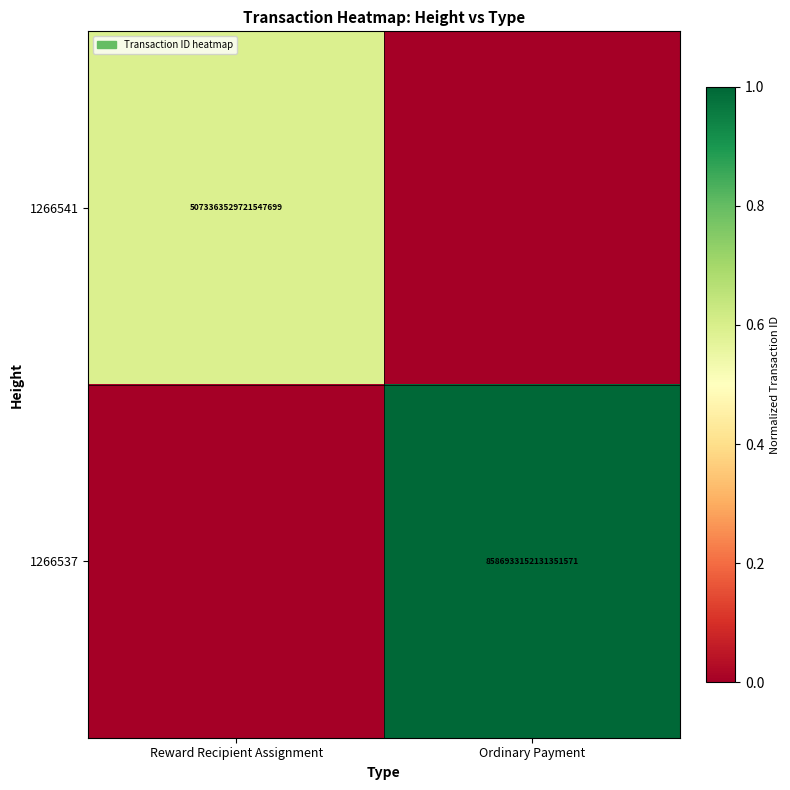

Is the value of 1266541 at Reward Recipient Assignment greater than the value of 1266537 at Ordinary Payment?

No